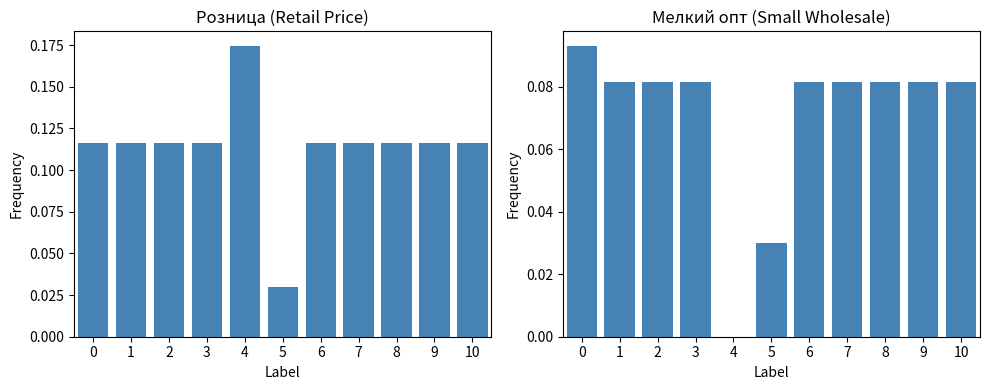

Reading left to right, extract all data points from this chart.

Розница: 0=0.1	1=0.1	2=0.1	3=0.1	4=0.2	5=0.0	6=0.1	7=0.1	8=0.1	9=0.1	10=0.1
Мелкий опт: 0=0.1	1=0.1	2=0.1	3=0.1	4=0.0	5=0.0	6=0.1	7=0.1	8=0.1	9=0.1	10=0.1